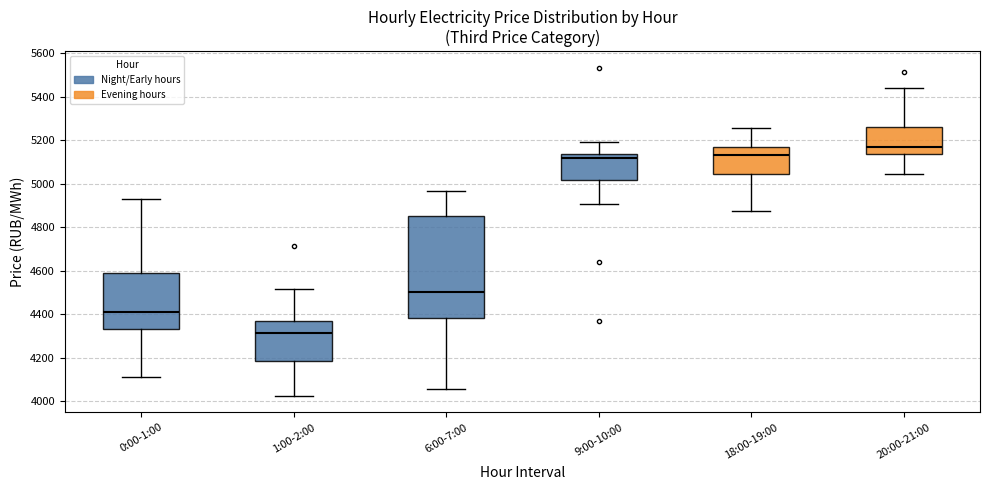

Which box has the lowest median line?

1:00-2:00